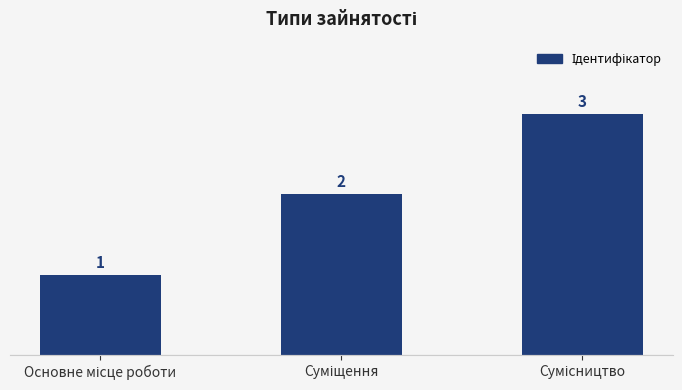

What is the value of the 1st bar from the left?

1